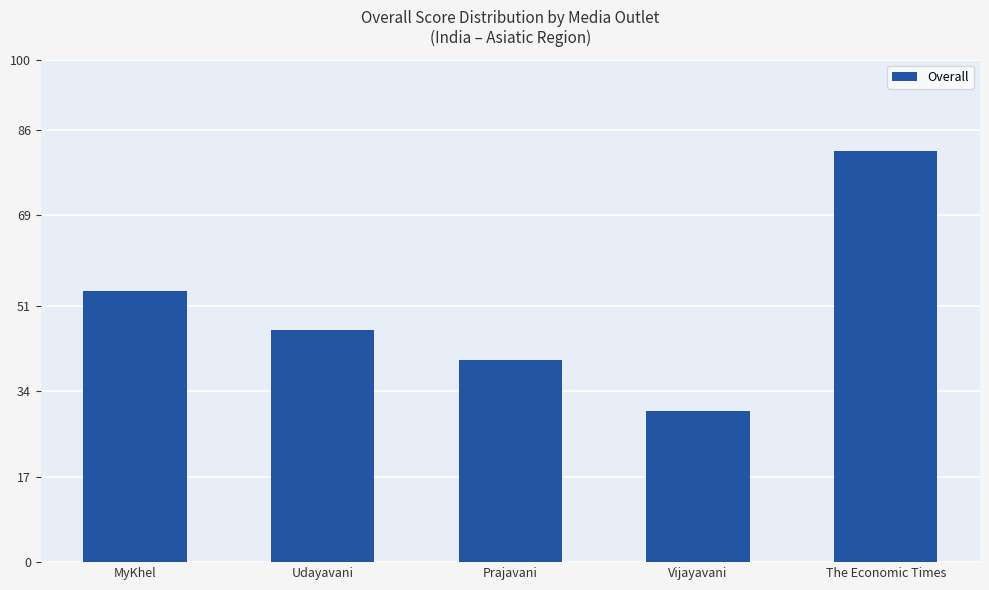

Approximately how many times larger is the value at Prajavani compared to The Economic Times?

0.5